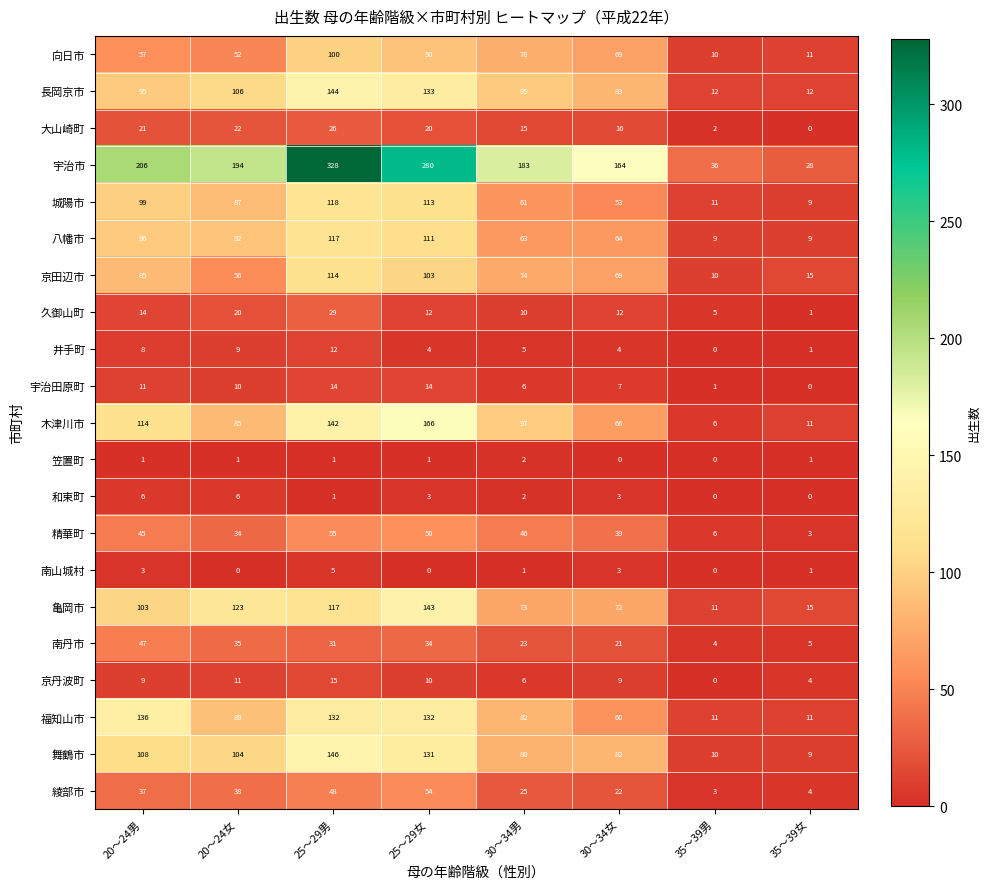

What is the maximum value shown in the chart?

328